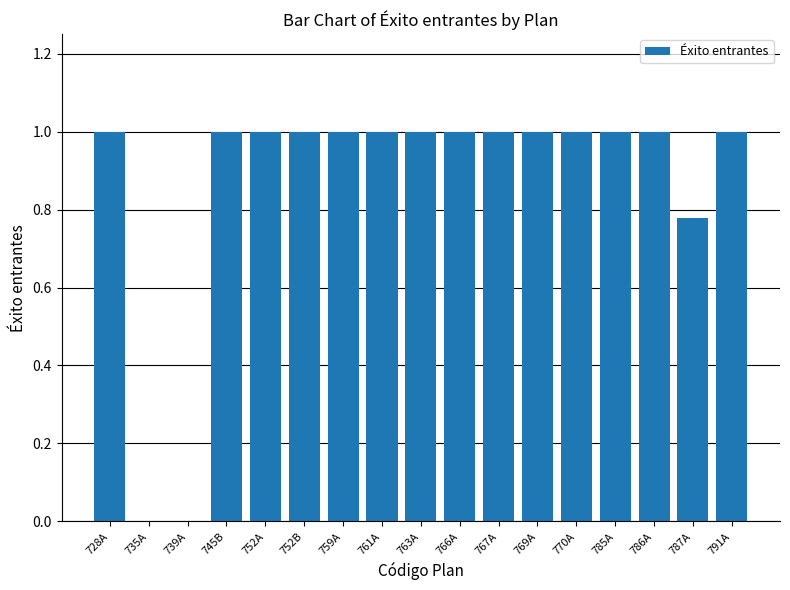

What is the sum of the values at 770A and 766A?

2.0